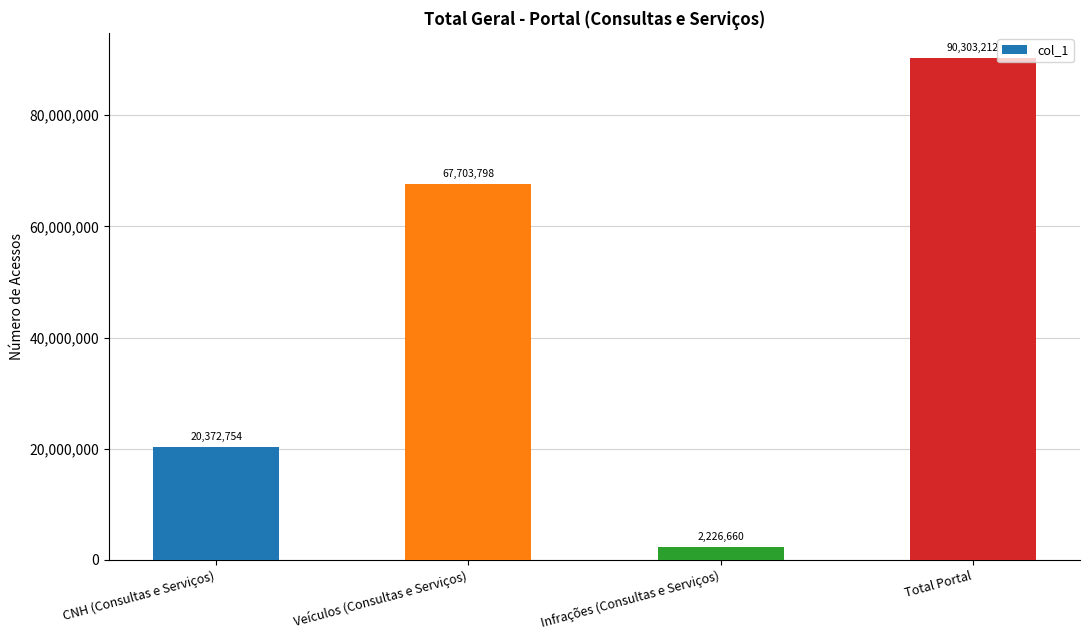

The value at CNH (Consultas e Serviços) is 20372754. True or false?

True